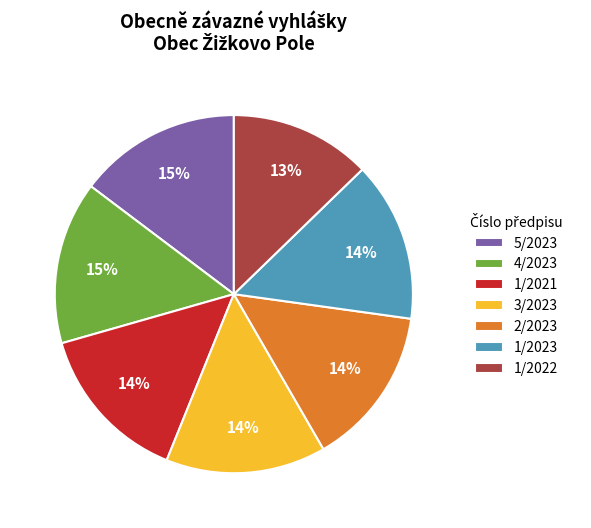

What is the ratio of the value at 3/2023 to the value at 1/2021?

1.0